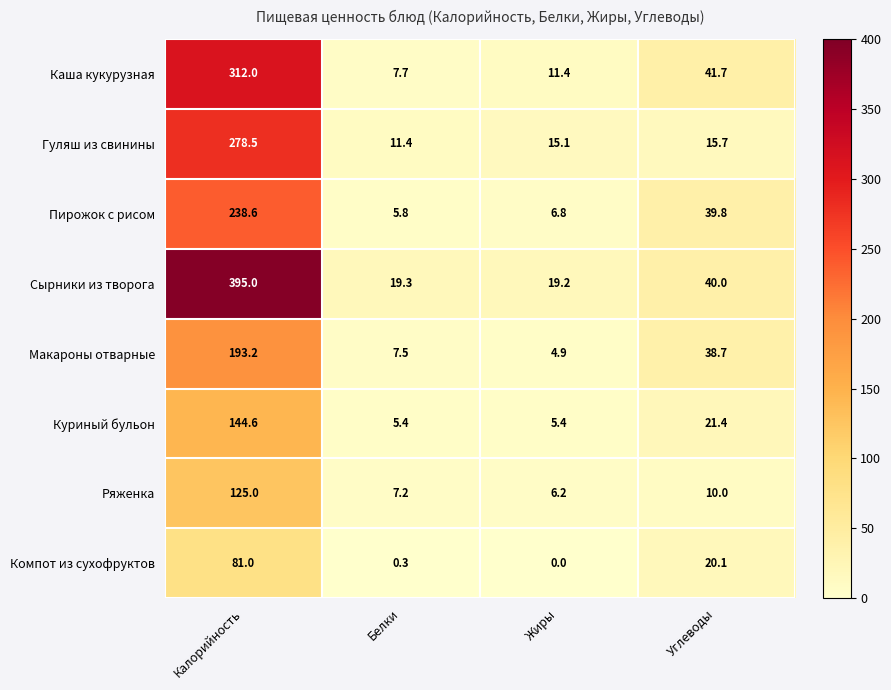

At which label does Пирожок с рисом reach its minimum?

Белки